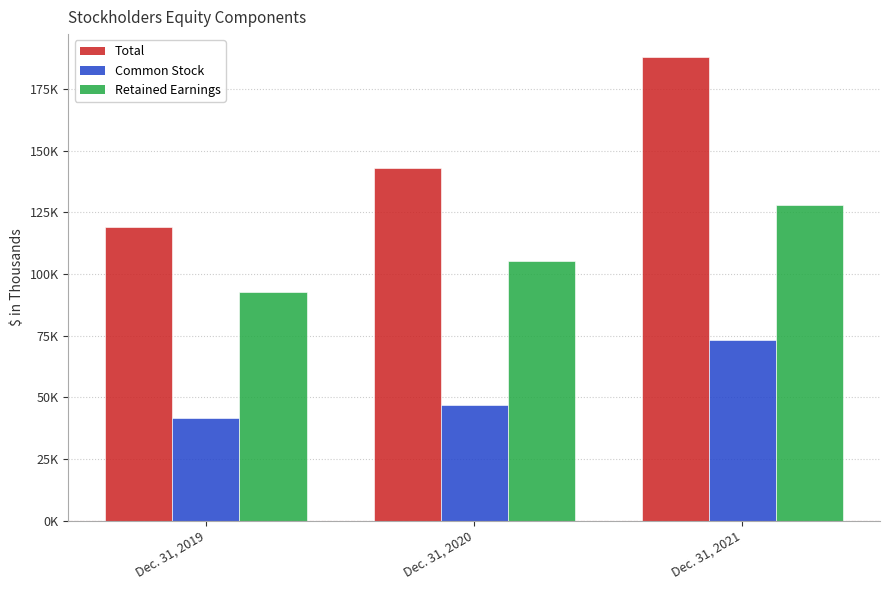

Which has a higher value, Dec. 31, 2020 or Dec. 31, 2021?

Dec. 31, 2021